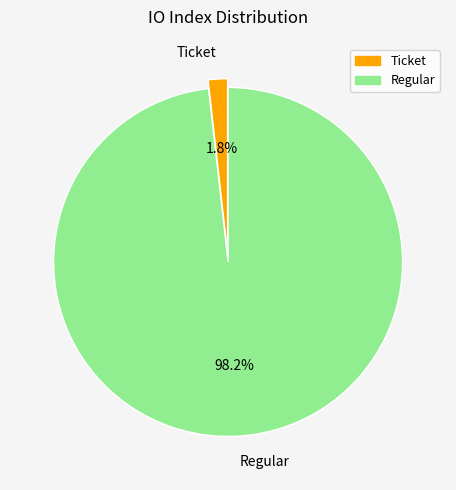

How many segments does this pie chart have?

2